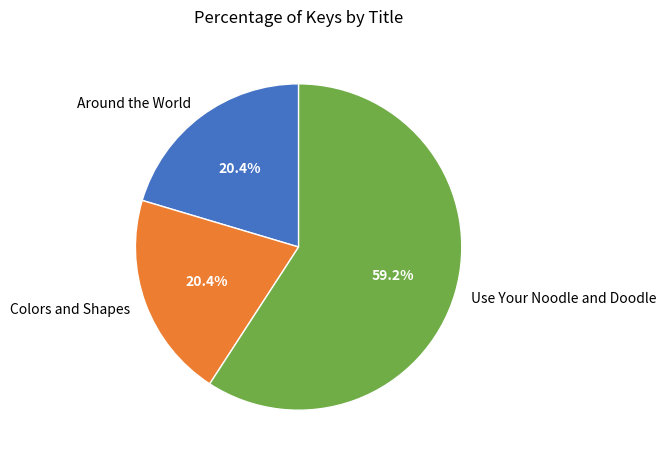

Is it true that Use Your Noodle and Doodle is 45% of the pie?

False